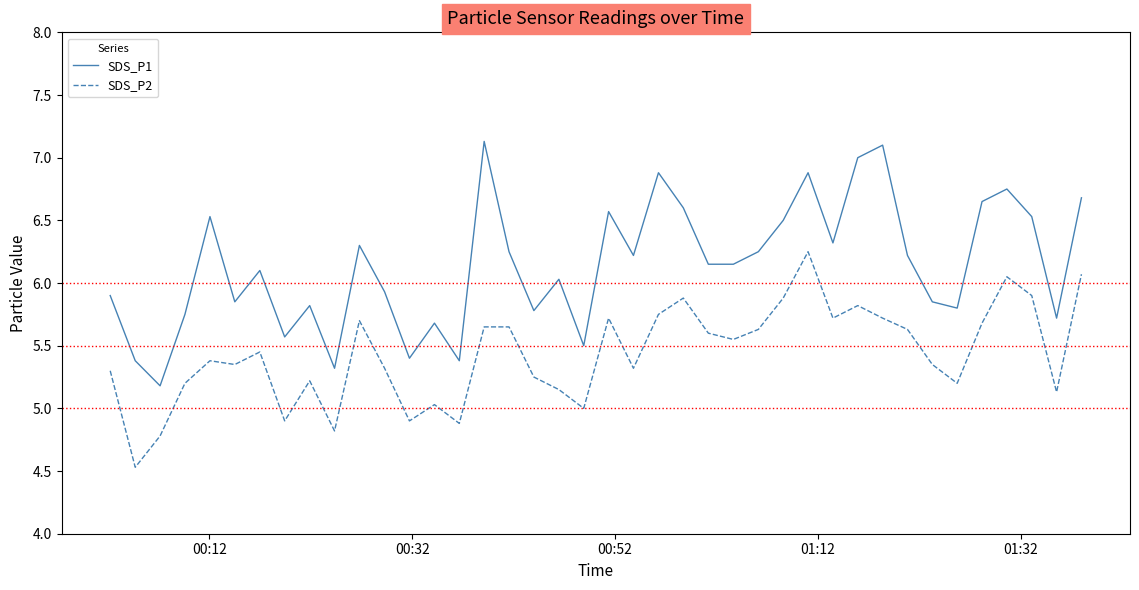

True or false: SDS_P1 and SDS_P2 cross at least once.

False